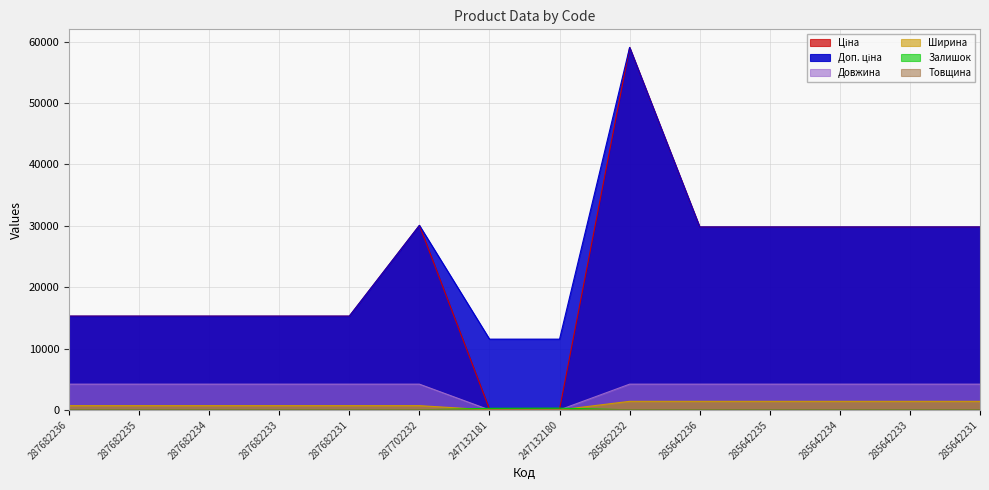

Does the chart have visible grid lines?

Yes